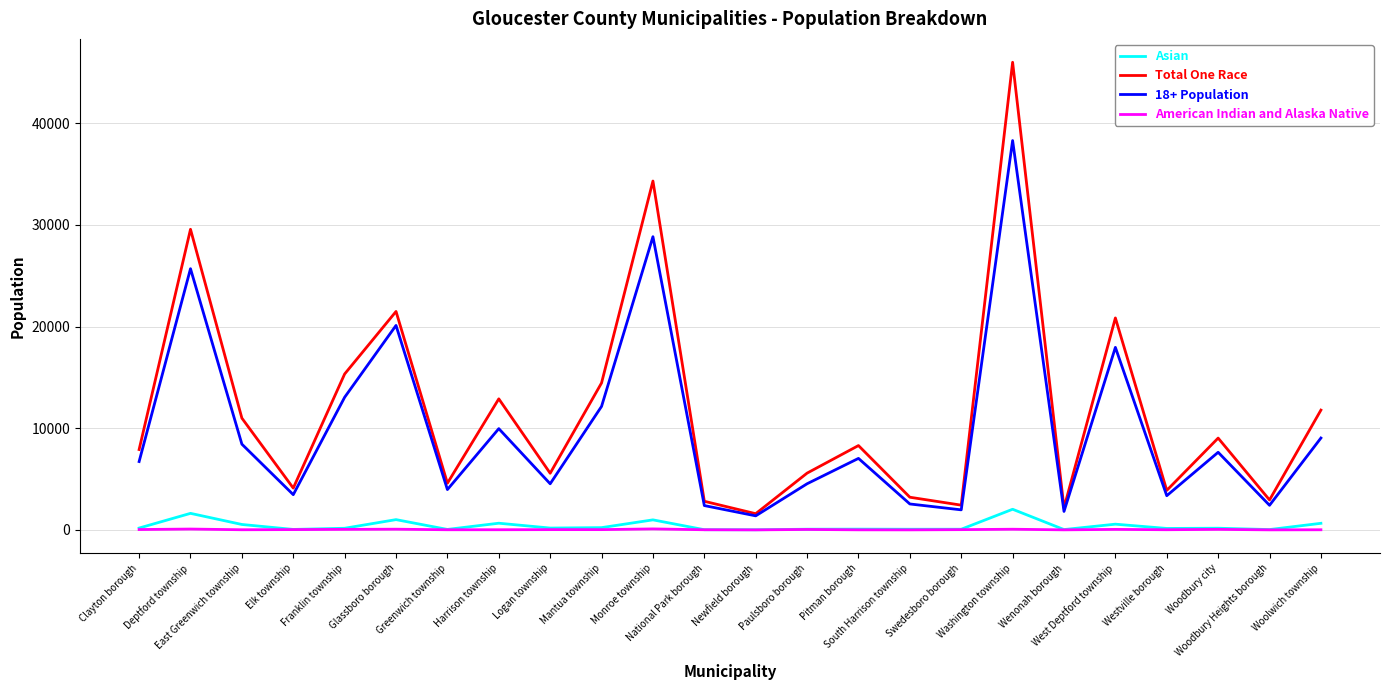

At which category does 18+ Population reach its first local peak?

Deptford township